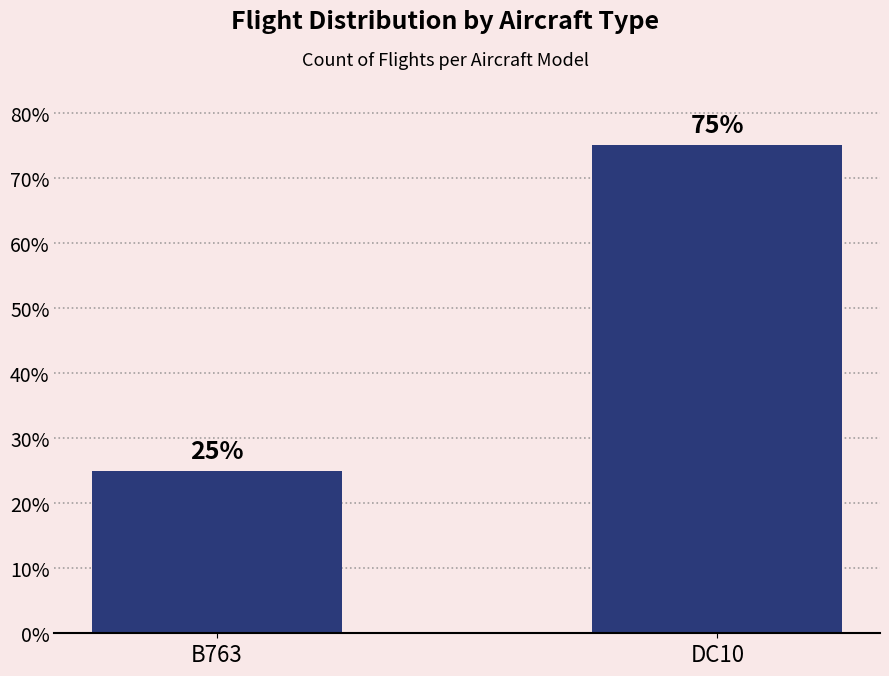

Is it true that the value at B763 is 11?

False